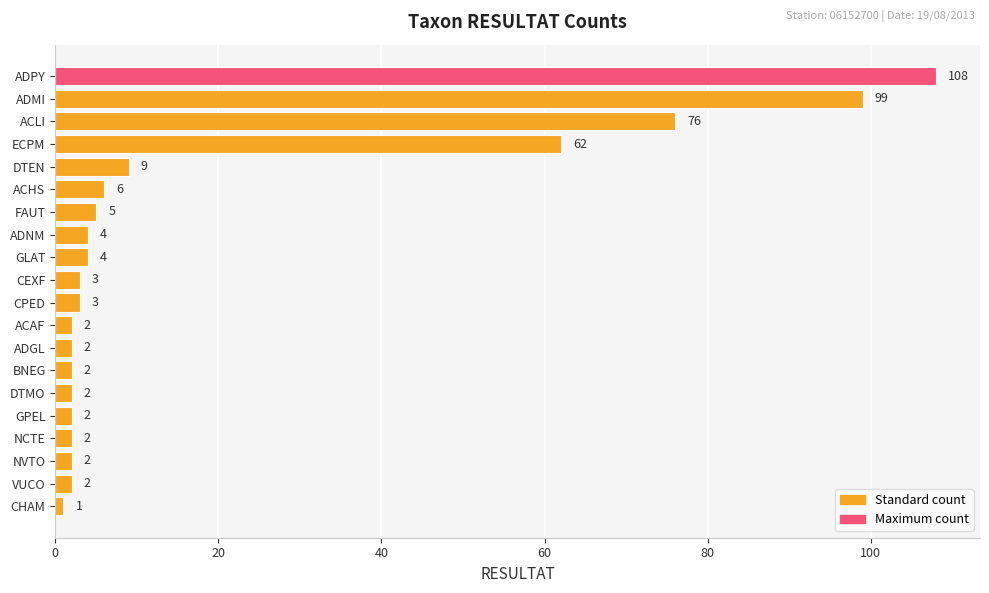

The chart shows a value of 6 at ACHS. True or false?

True